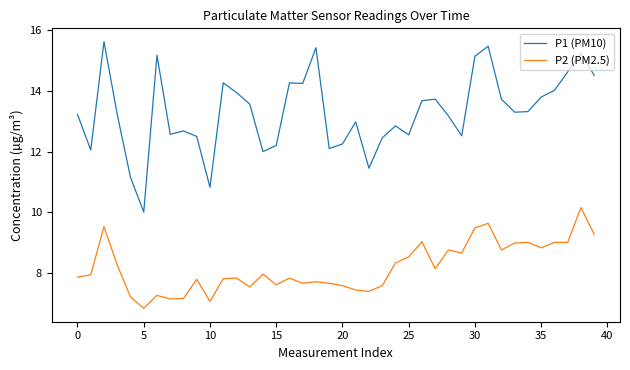

List the series in order of their peak value, lowest first.

P2 (PM2.5), P1 (PM10)